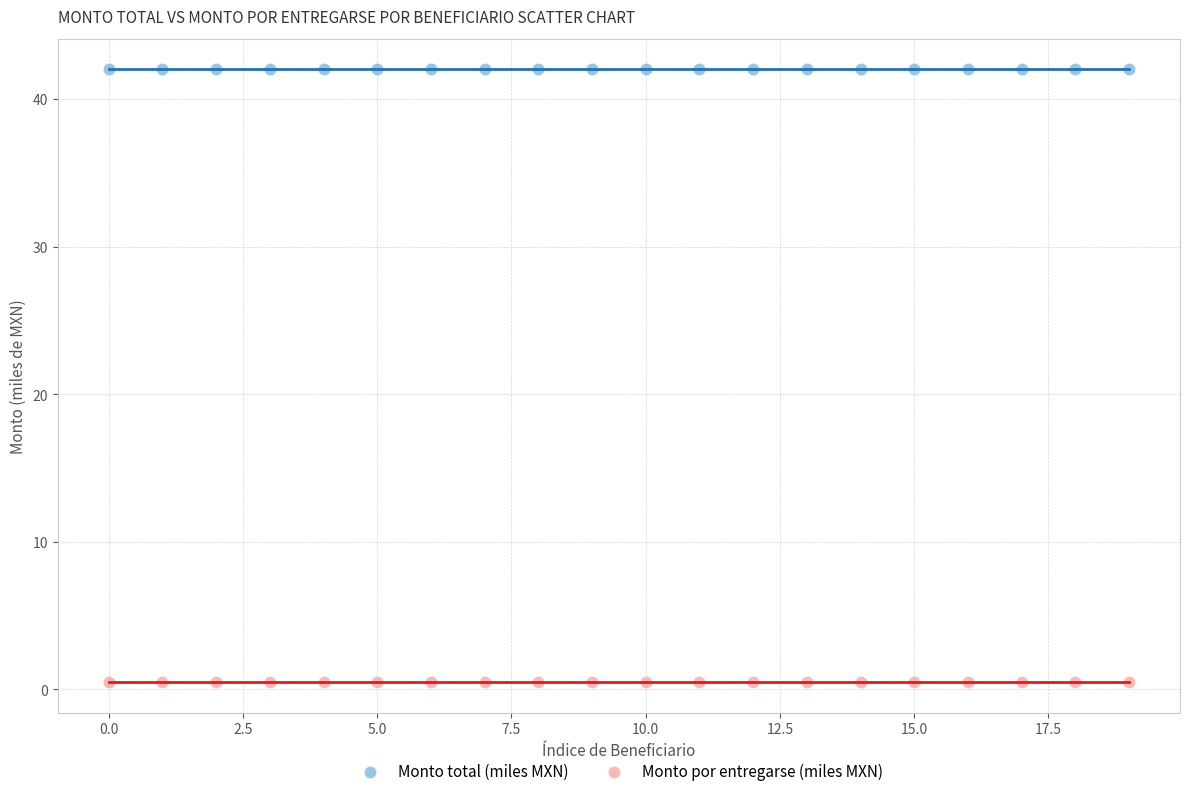

What are all the series names shown in the legend?

Monto total (miles MXN), Monto por entregarse (miles MXN)